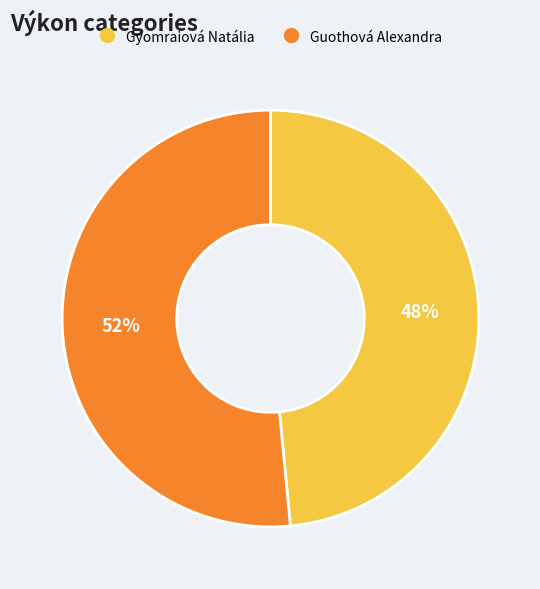

To the nearest percent, what is the average slice percentage?

50%